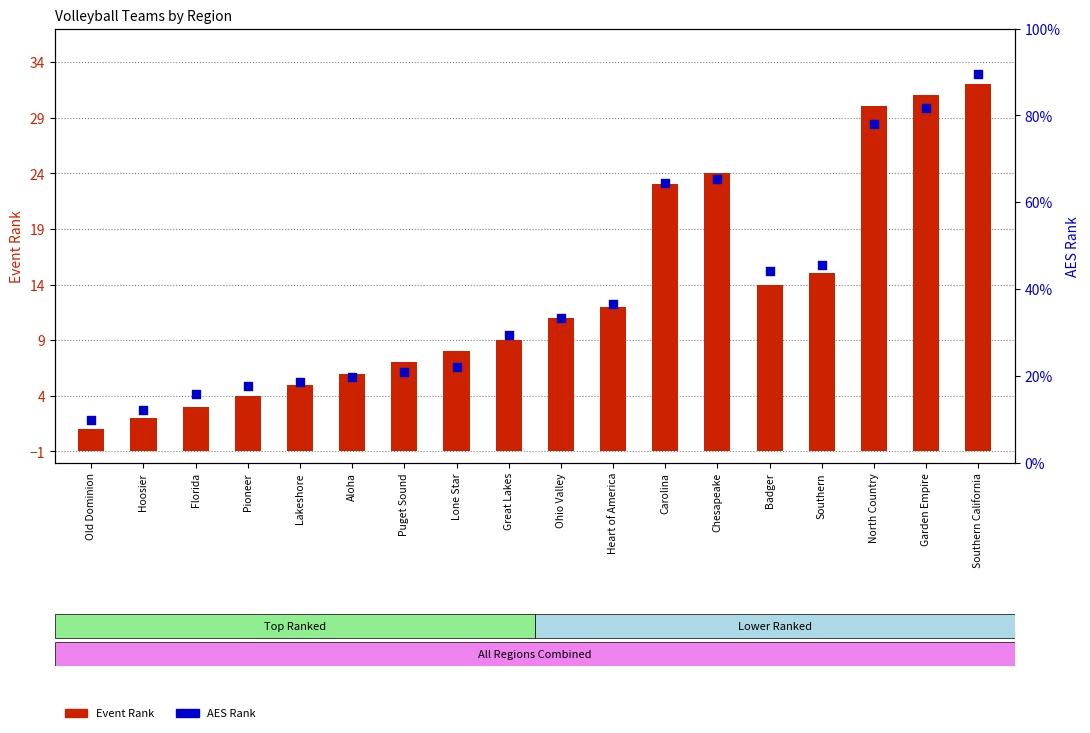

Which series contains the lowest Y value?

Event Rank